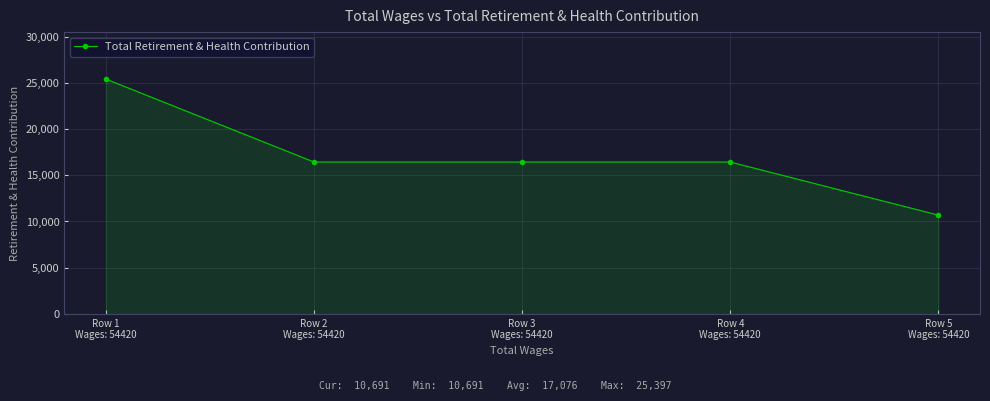

What is the greatest value displayed?

25397